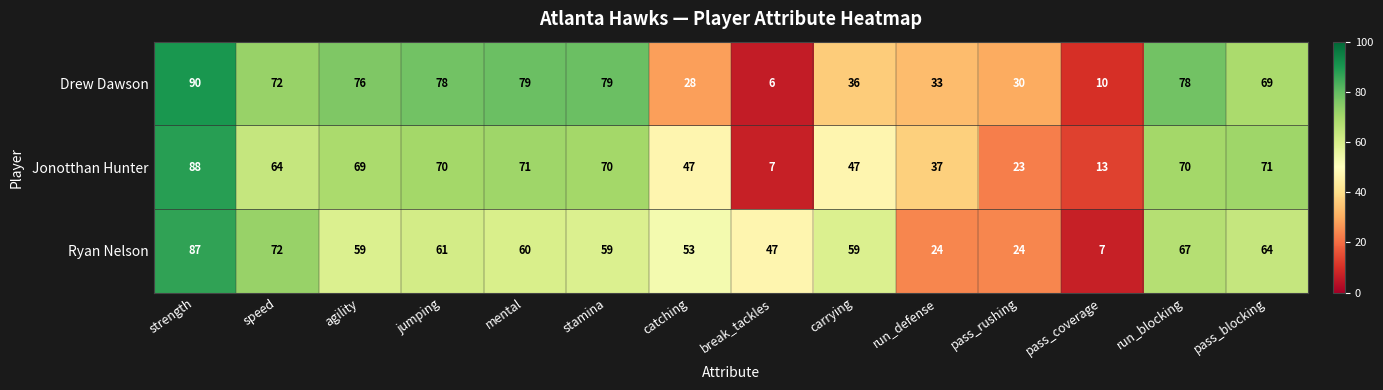

Between agility and pass_blocking, which series saw the biggest shift?

Drew Dawson